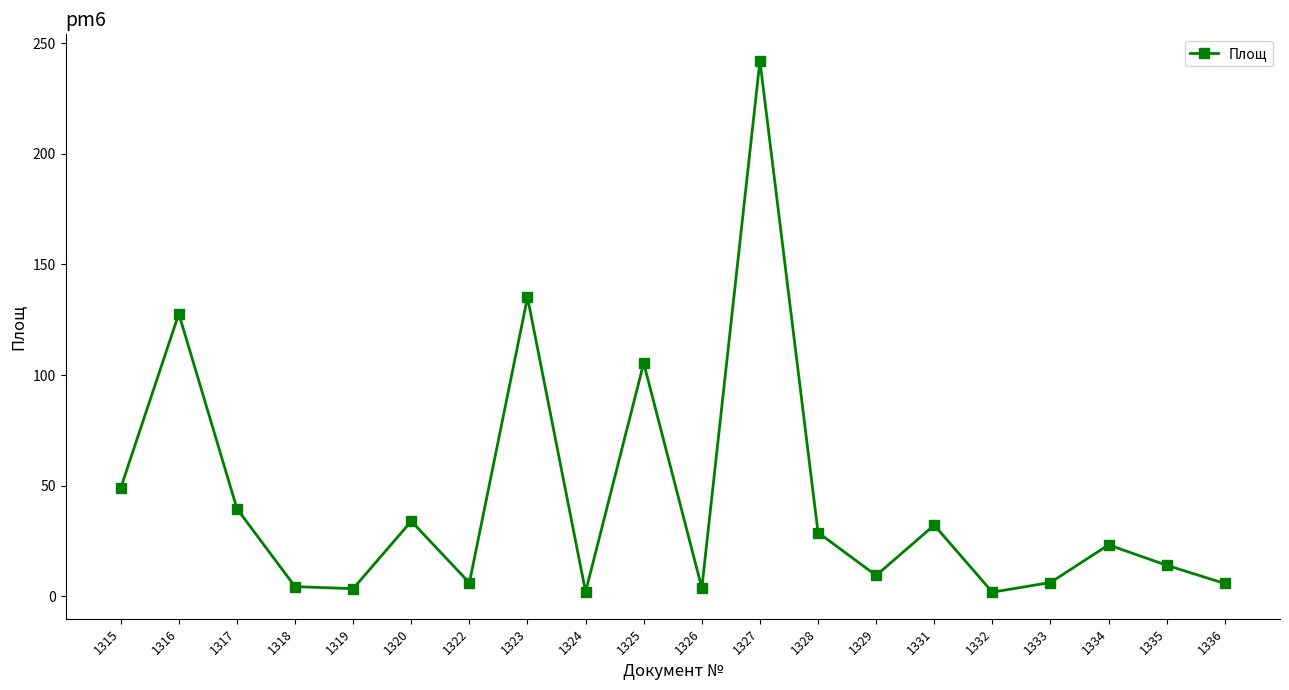

What is the change in value from 1319 to 1326?

+0.3